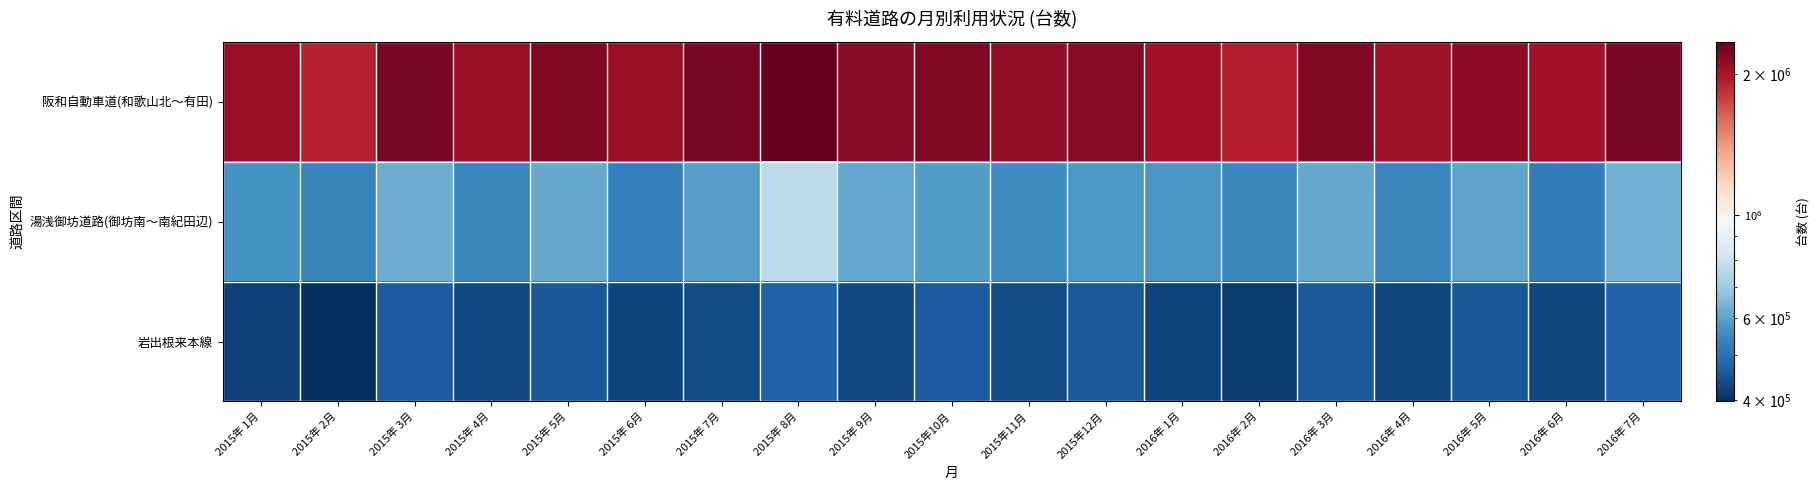

Reading left to right, list all the values displayed in this chart.

阪和自動車道(和歌山北～有田): 2015年 1月=2060455	2015年 2月=1913614	2015年 3月=2228758	2015年 4月=2075556	2015年 5月=2196681	2015年 6月=2076774	2015年 7月=2231430	2015年 8月=2350595	2015年 9月=2153420	2015年10月=2201043	2015年11月=2125645	2015年12月=2168164	2016年 1月=2041991	2016年 2月=1938968	2016年 3月=2197182	2016年 4月=2056445	2016年 5月=2143082	2016年 6月=2044879	2016年 7月=2229933
湯浅御坊道路(御坊南～南紀田辺): 2015年 1月=567763	2015年 2月=535799	2015年 3月=622975	2015年 4月=541448	2015年 5月=616894	2015年 6月=526855	2015年 7月=593378	2015年 8月=767033	2015年 9月=610539	2015年10月=586540	2015年11月=557109	2015年12月=581363	2016年 1月=575529	2016年 2月=543931	2016年 3月=615222	2016年 4月=540605	2016年 5月=605070	2016年 6月=518862	2016年 7月=628504
岩出根来本線: 2015年 1月=422650	2015年 2月=397402	2015年 3月=461209	2015年 4月=432021	2015年 5月=456473	2015年 6月=428838	2015年 7月=437474	2015年 8月=469869	2015年 9月=434391	2015年10月=462910	2015年11月=435914	2015年12月=457947	2016年 1月=425365	2016年 2月=412861	2016年 3月=459091	2016年 4月=430896	2016年 5月=453604	2016年 6月=430739	2016年 7月=471121